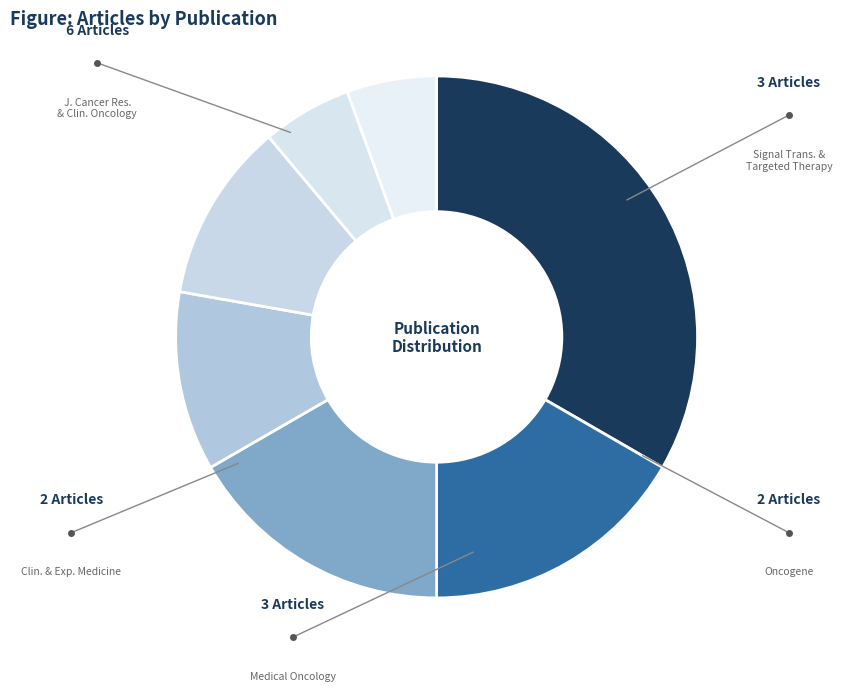

Count the number of slices in the pie.

7